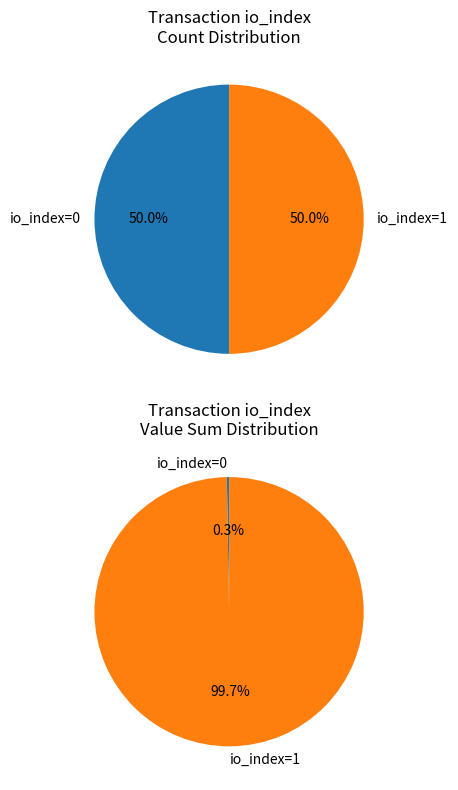

To the nearest percent, what portion does io_index=1 represent?

100%